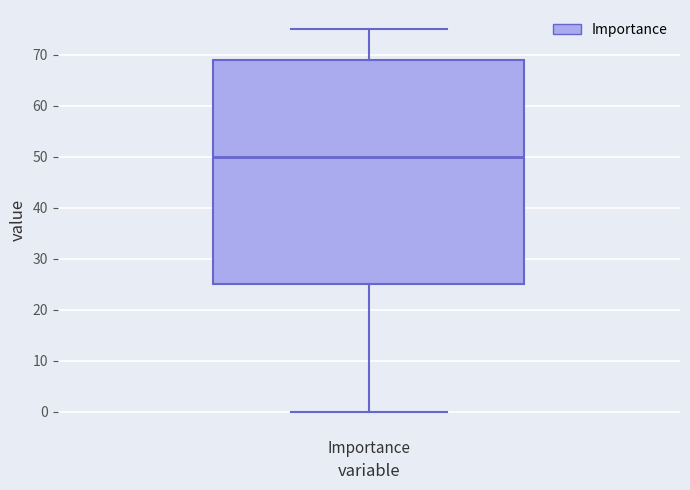

Read this box plot against the y-axis: the position of the median line, the range covered by the box, and the ends of both whiskers. The values are not printed on the chart, so give them approximately, as read against the axis.

median 50, box 25 to 69, whiskers 0 to 75